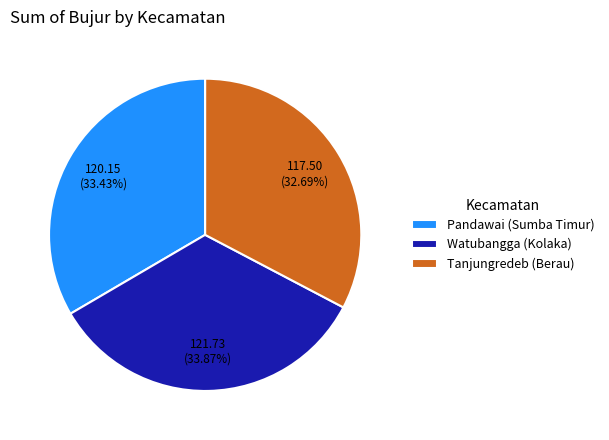

How many slices are in this pie chart?

3